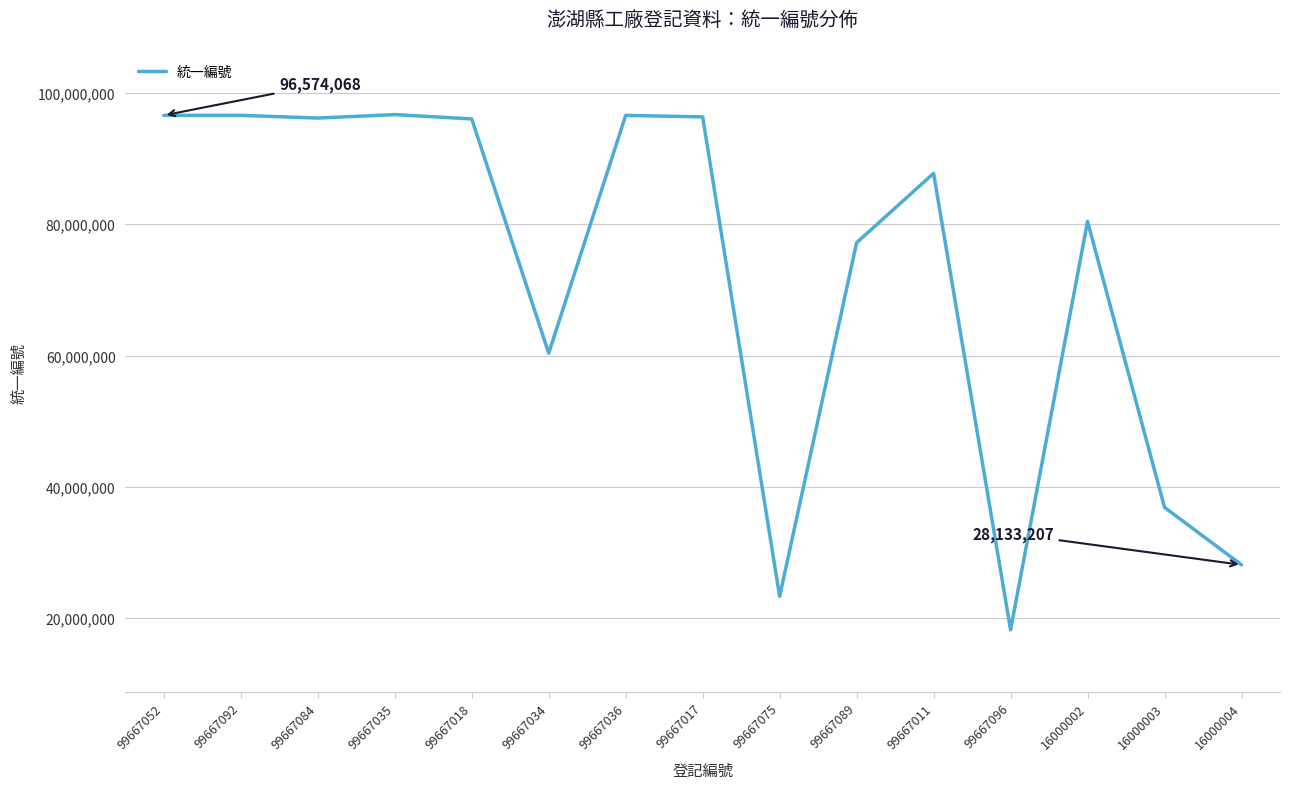

What is the minimum value shown in the chart?

18232690